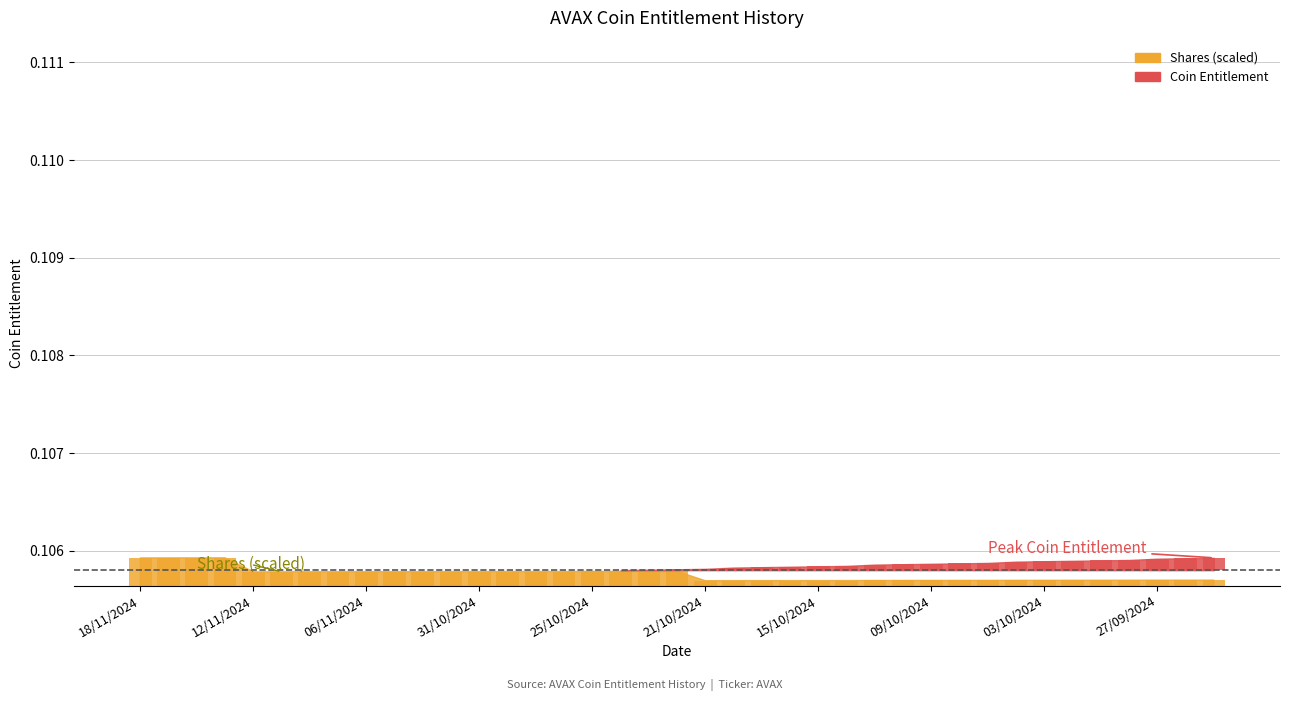

Rank the categories by value from highest to lowest.

13/11/2024, 14/11/2024, 15/11/2024, 18/11/2024, 22/10/2024, 23/10/2024, 24/10/2024, 25/10/2024, 28/10/2024, 29/10/2024, 30/10/2024, 31/10/2024, 01/11/2024, 04/11/2024, 05/11/2024, 06/11/2024, 07/11/2024, 08/11/2024, 11/11/2024, 12/11/2024, 25/09/2024, 26/09/2024, 27/09/2024, 30/09/2024, 01/10/2024, 02/10/2024, 03/10/2024, 04/10/2024, 07/10/2024, 08/10/2024, 09/10/2024, 10/10/2024, 11/10/2024, 14/10/2024, 15/10/2024, 16/10/2024, 17/10/2024, 18/10/2024, 21/10/2024